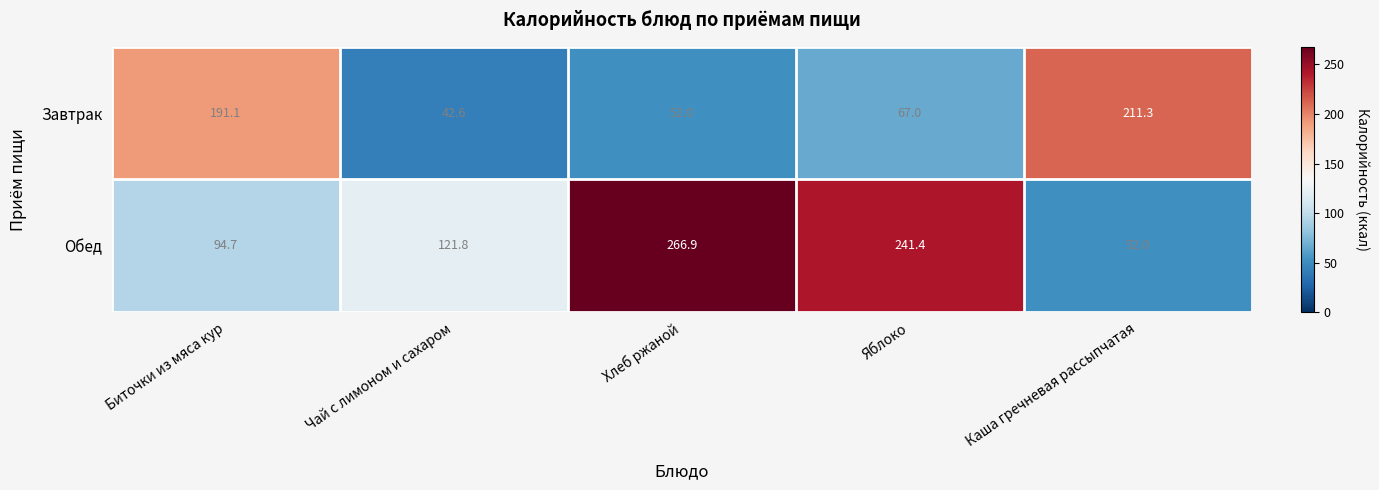

True or false: Обед has a value of 241.4 at Яблоко.

True